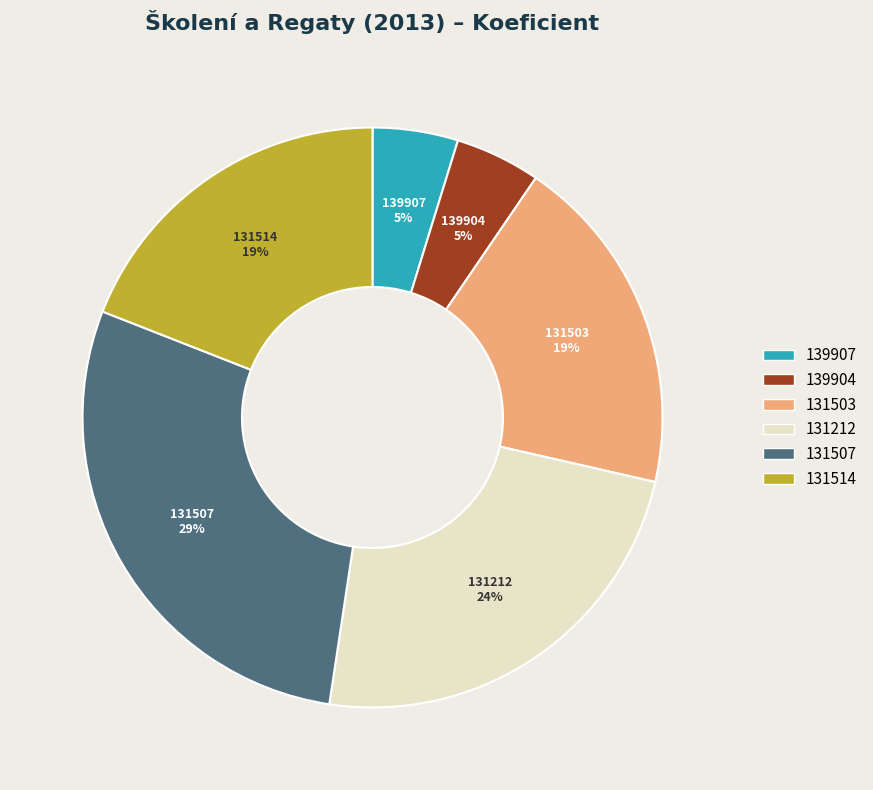

Is there a majority slice in this chart?

No